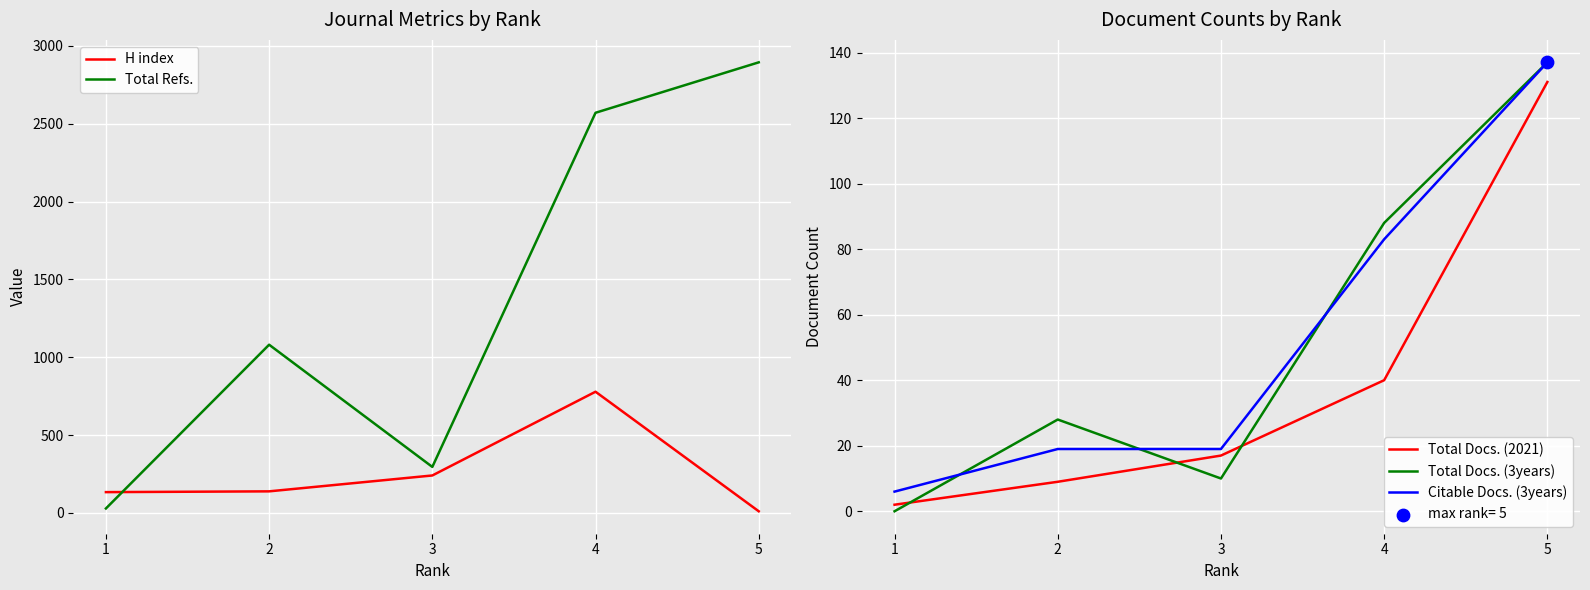

What is the total value across all series at 2?

1276